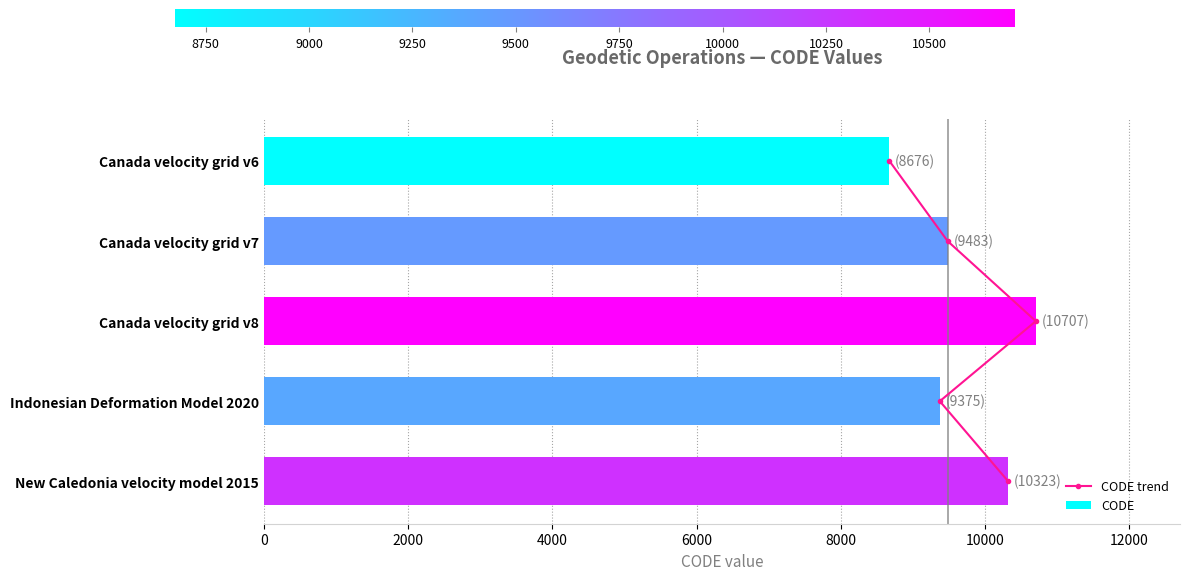

Is it true that CODE equals 9375 at Indonesian Deformation Model 2020?

True